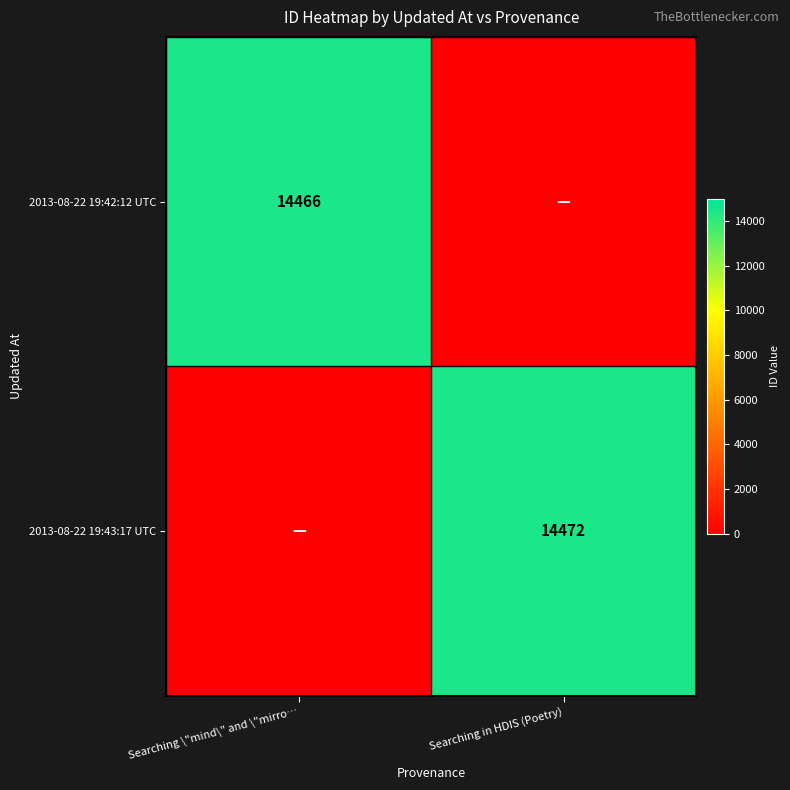

The value of 2013-08-22 19:43:17 UTC at Searching in HDIS (Poetry) is 14472. True or false?

True